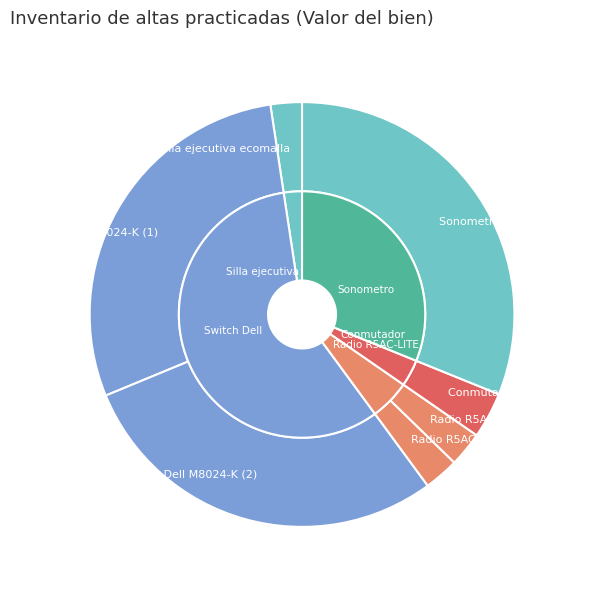

What percentage is the Radio R5AC-LITE (2) slice, to the nearest percent?

3%